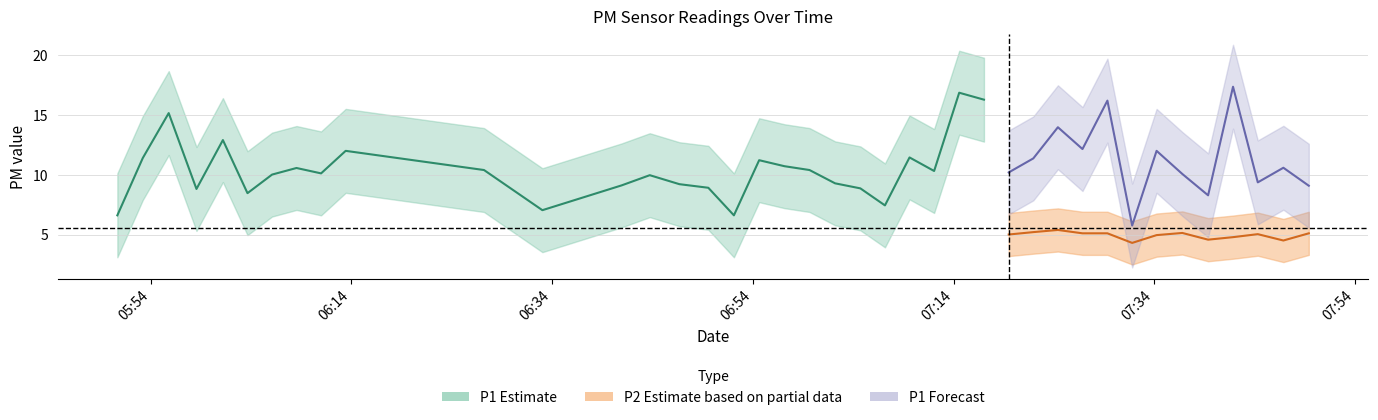

What is the difference between the maximum and second lowest values in the P1 series?

10.7